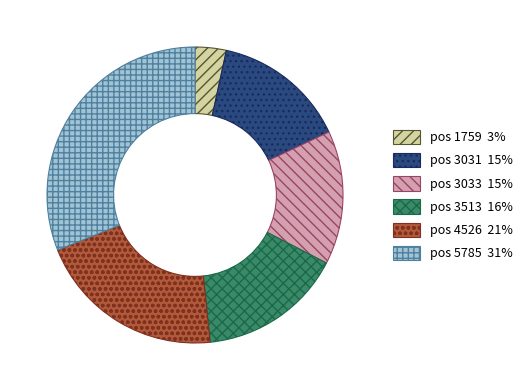

Is there any slice that represents more than half of the pie?

No